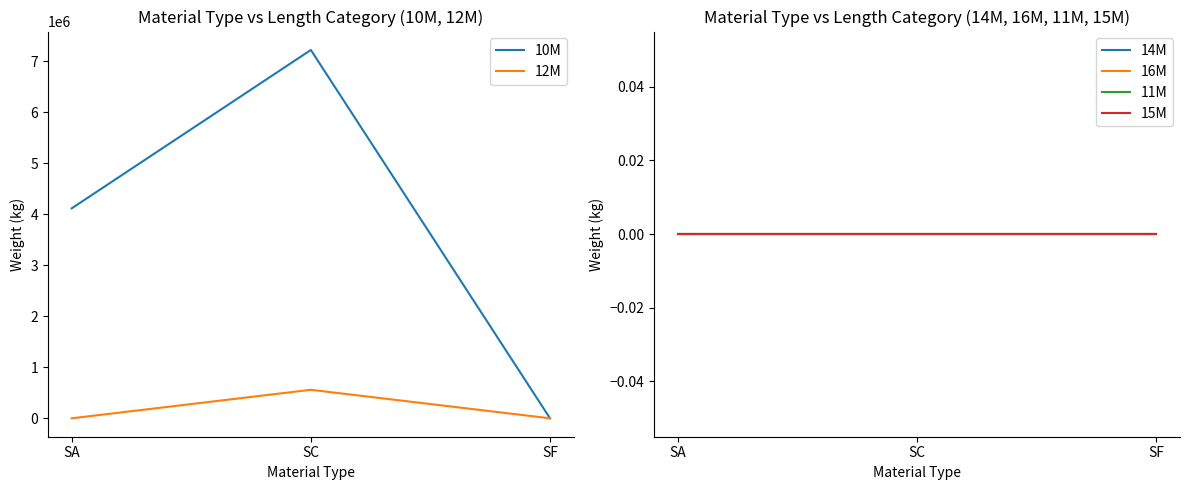

Which series has the largest range (max minus min)?

10M